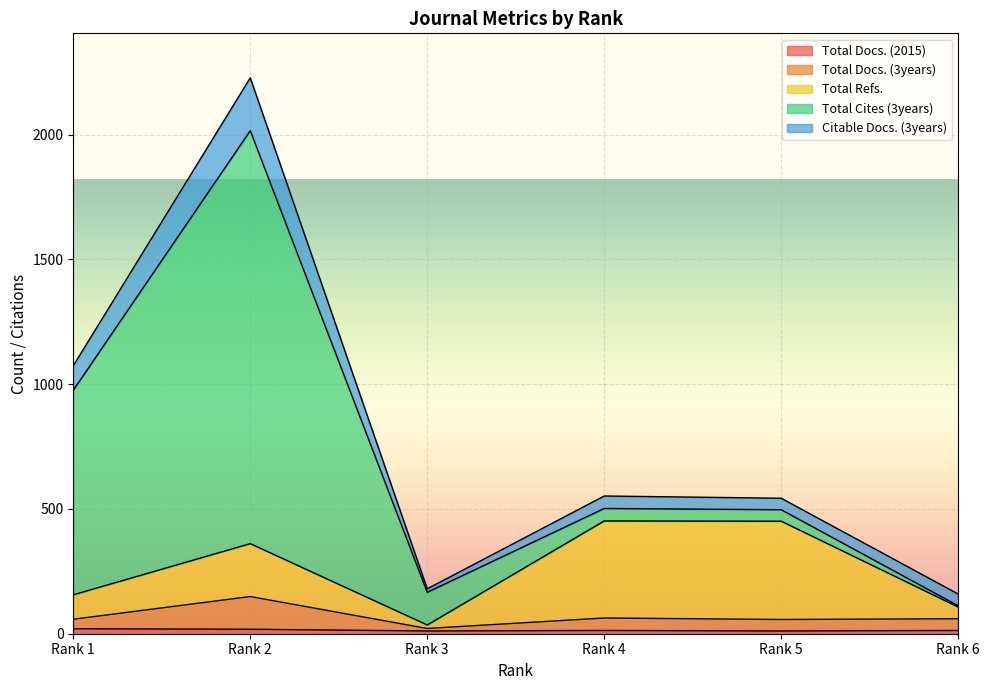

What is the minimum value shown in the chart?

11